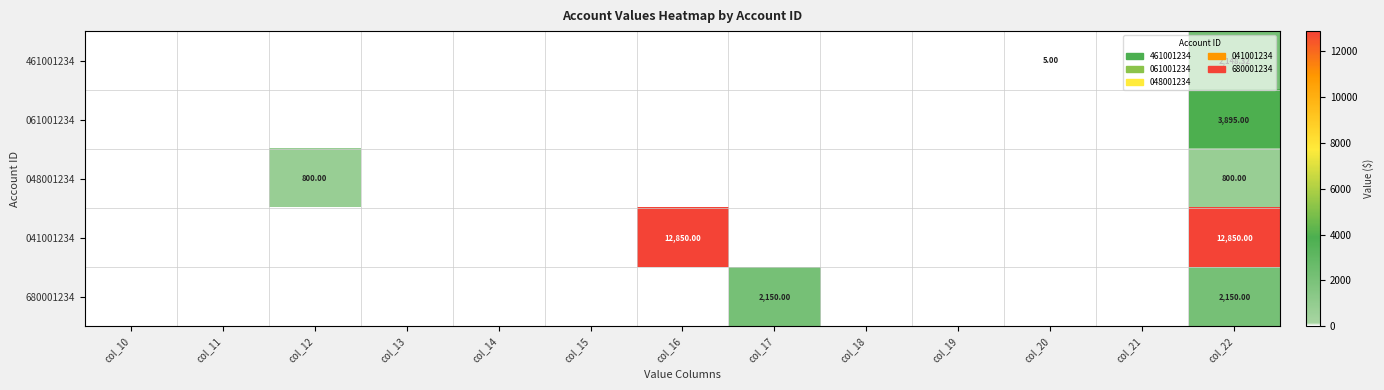

How many categories are shown in the chart?

13